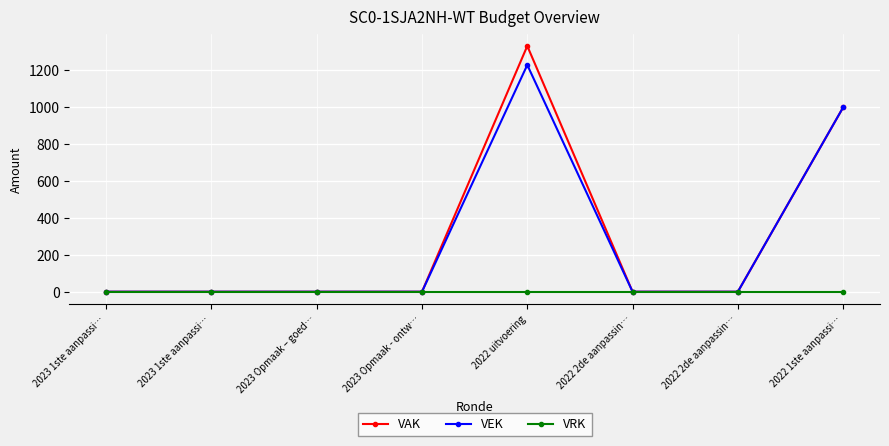

What are all the series names shown in the legend?

VAK, VEK, VRK